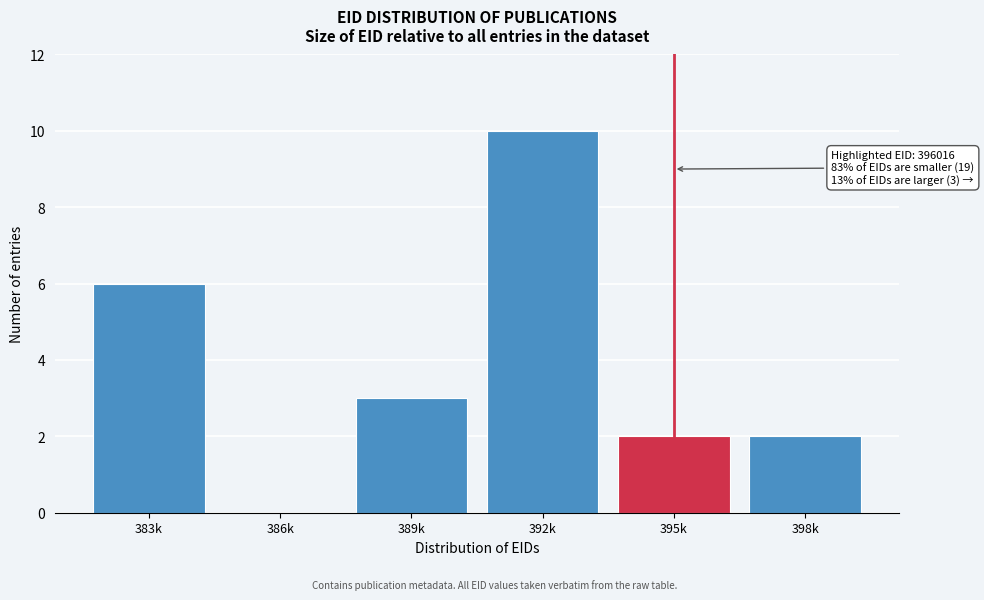

Reading left to right, what are all the values shown in this chart?

383k=6	386k=0	389k=3	392k=10	395k=2	398k=2